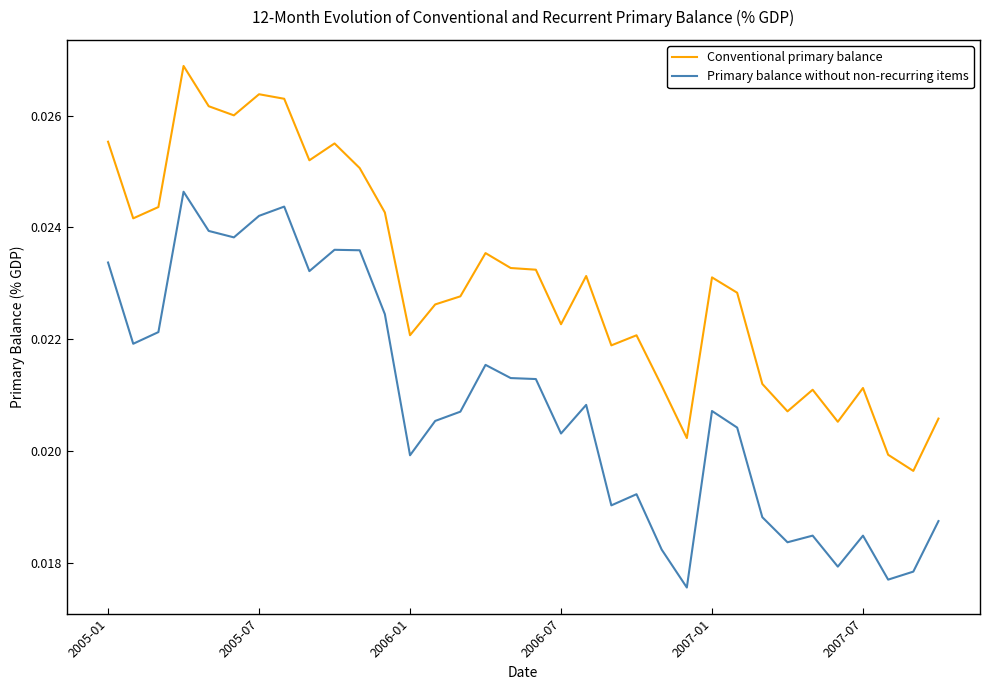

Which series has the largest total across all categories?

Conventional primary balance